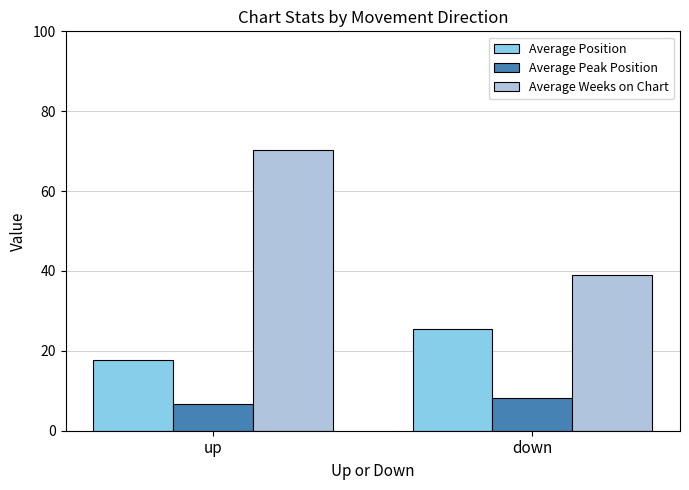

At which category is the sum across all series the highest?

up